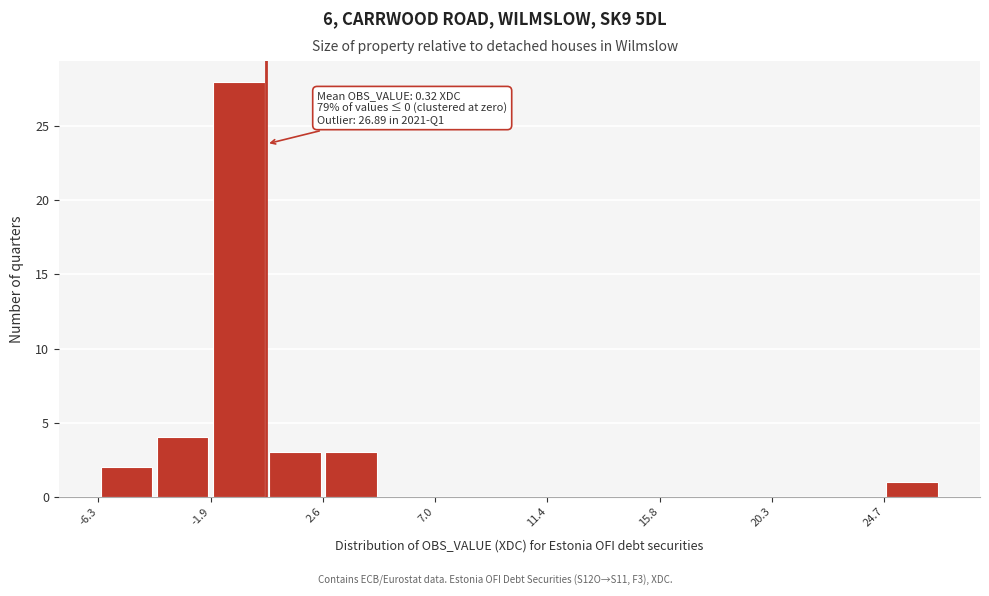

Which range on the x-axis has the tallest bar?

-2.0 to 0.5